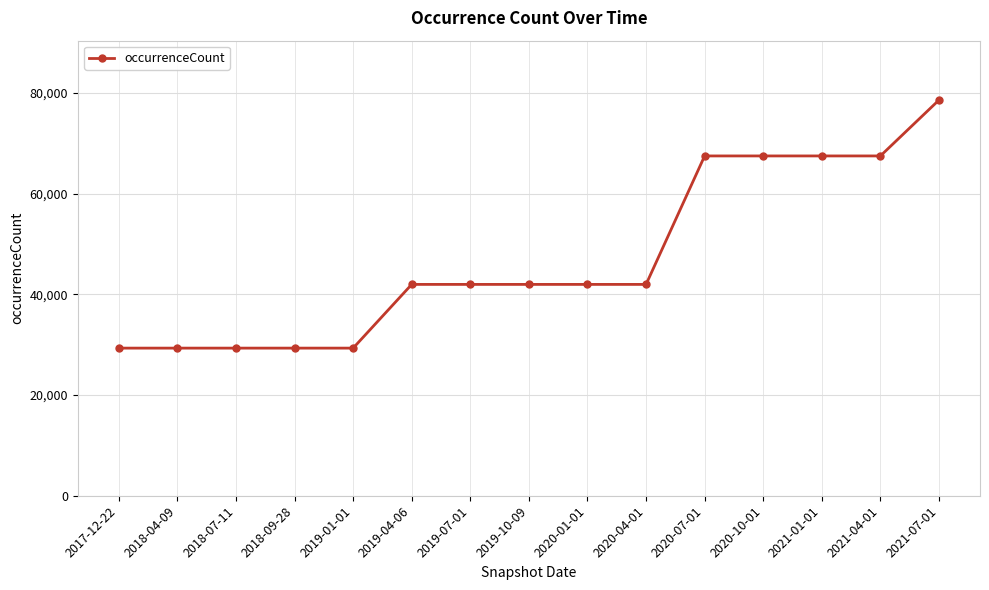

What is the change in value from 2017-12-22 to 2019-04-06?

+12656